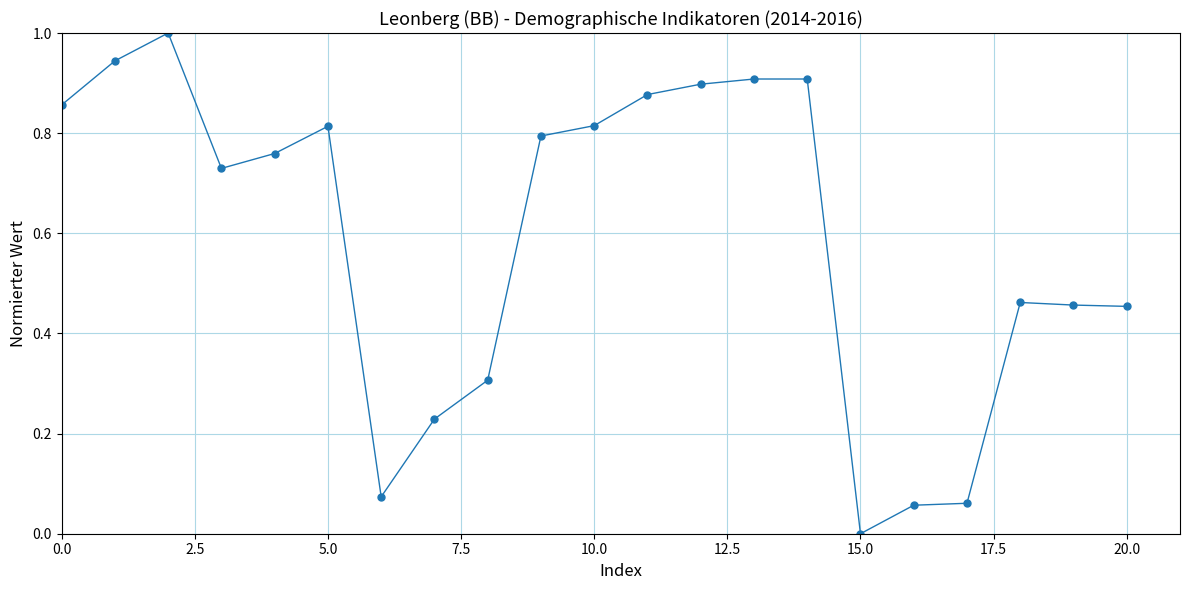

What is the maximum value shown in the chart?

1.0